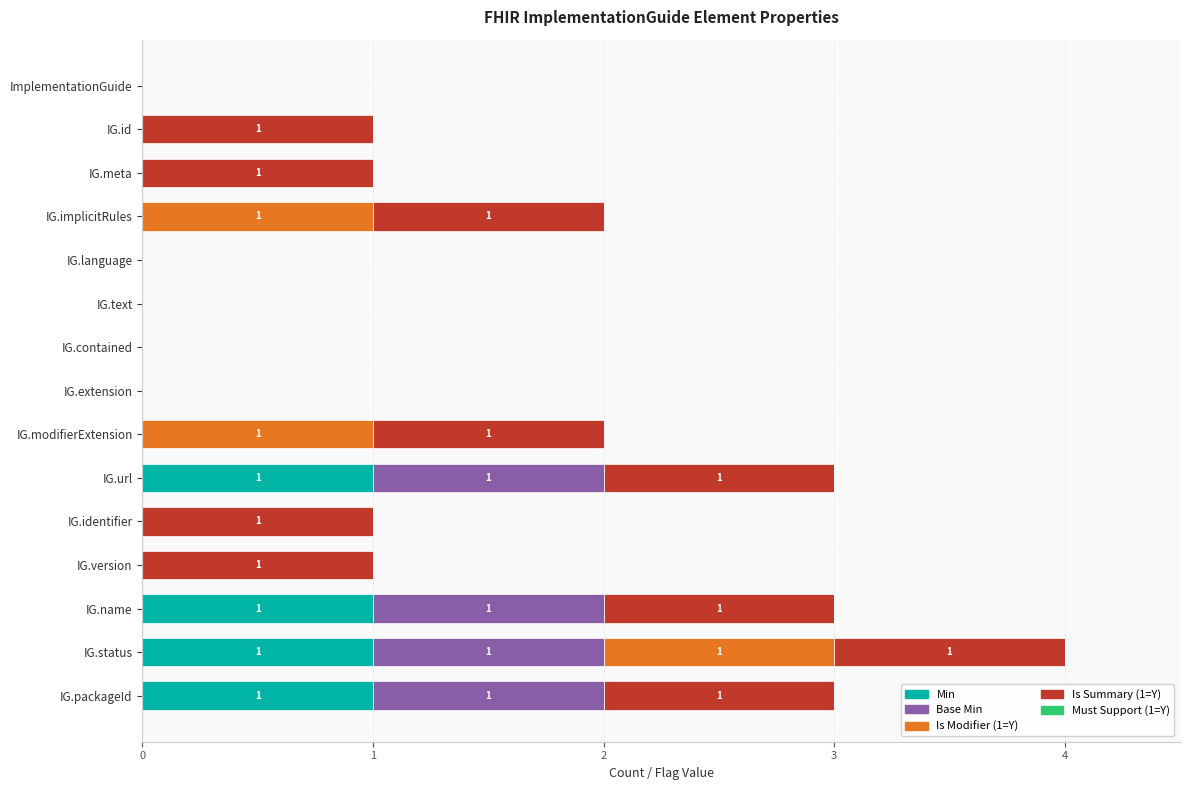

What is the sum of all Min values?

4